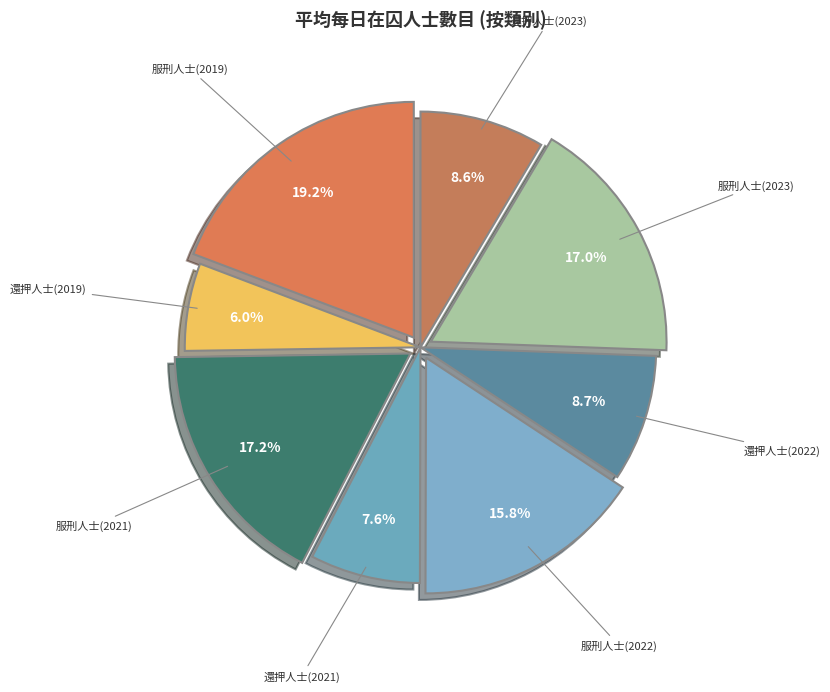

Count the number of slices in the pie.

8